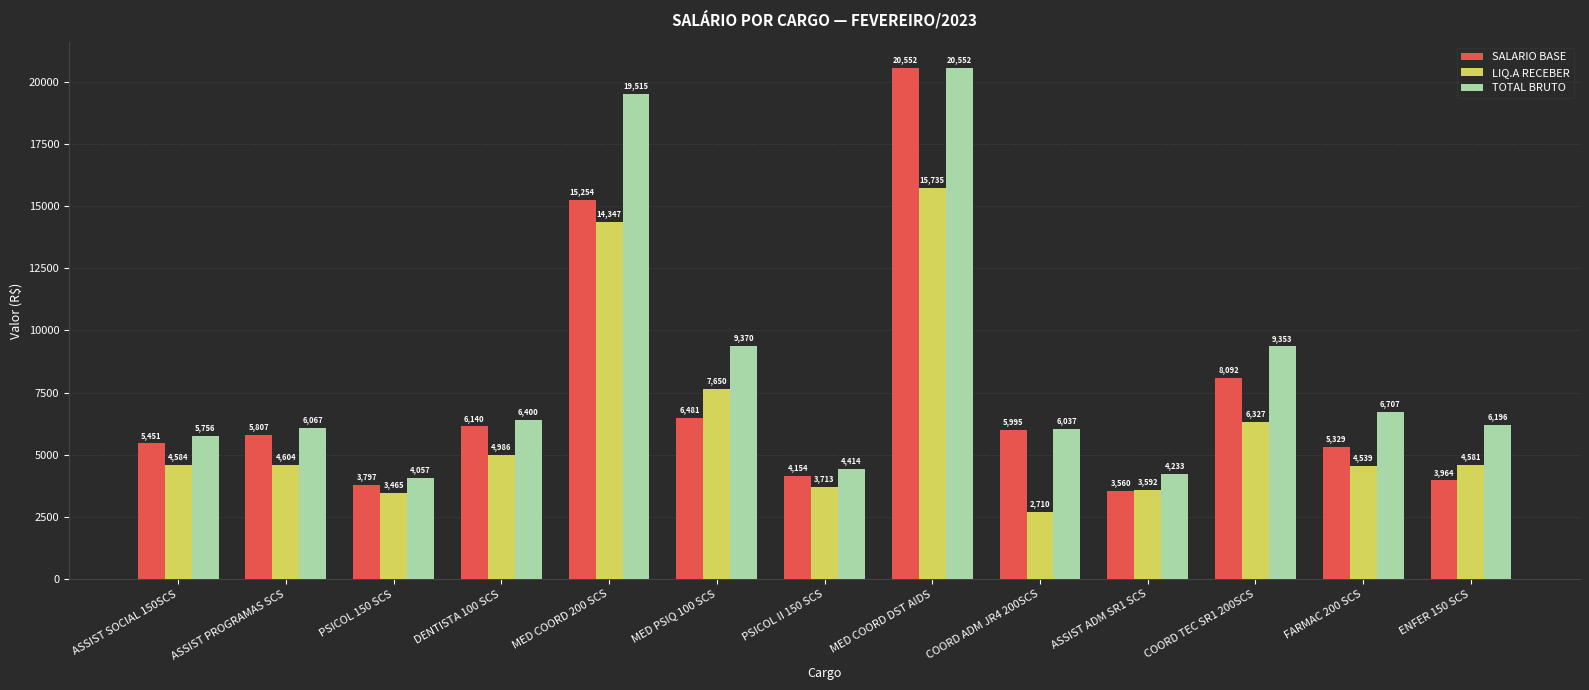

At which label does TOTAL BRUTO first exceed 6196?

DENTISTA 100 SCS